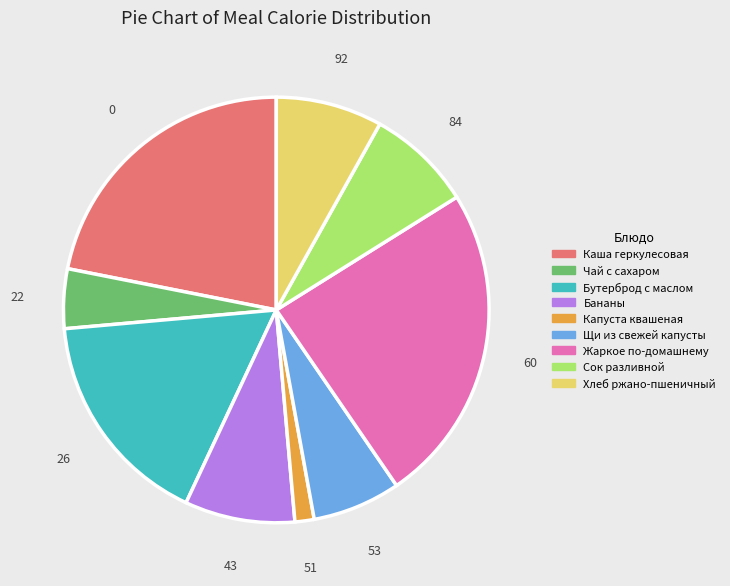

What is the ratio of the value at Жаркое по-домашнему to the value at Сок разливной?

3.0